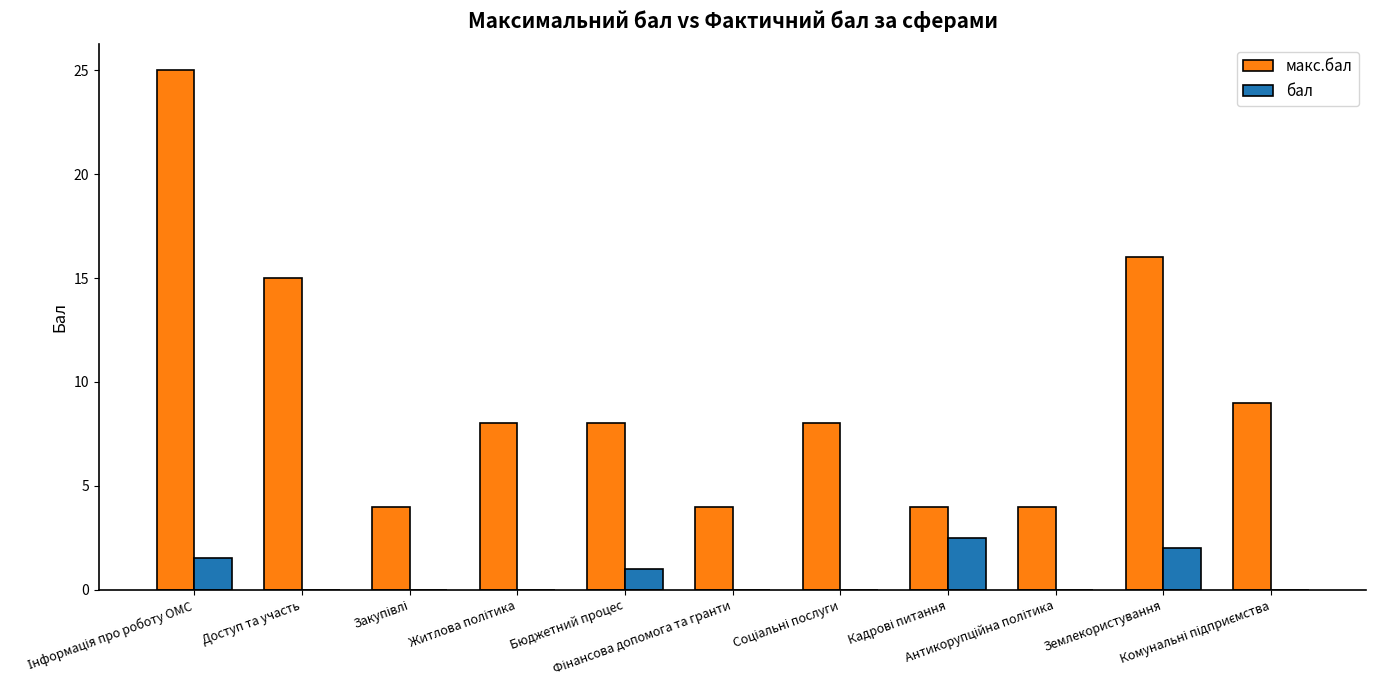

What is the maximum value for макс.бал?

25.0